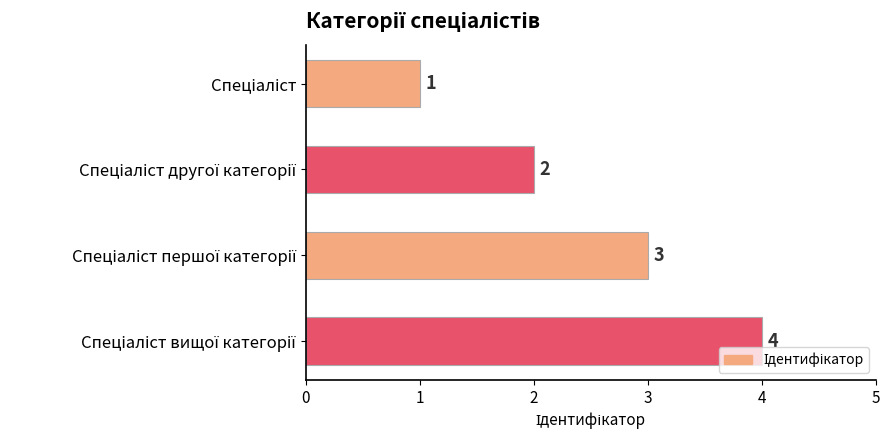

Count the values in the range 2 to 4.

3